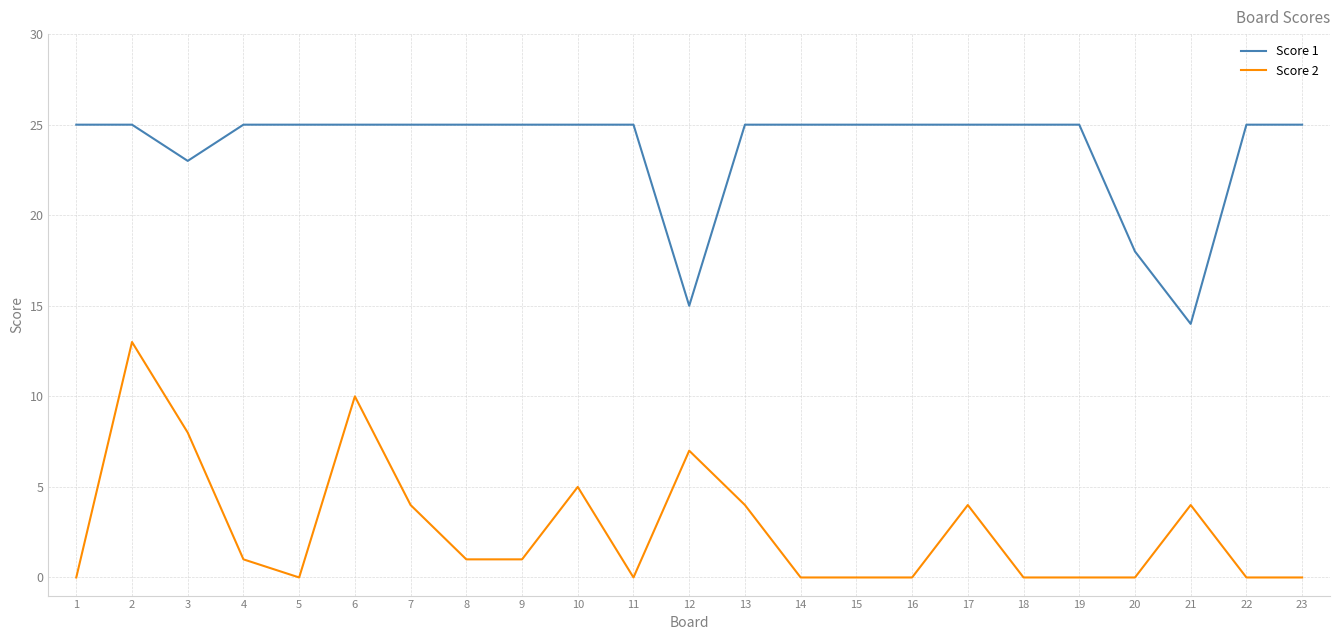

At 5, list the series in order from largest to smallest.

Score 1, Score 2